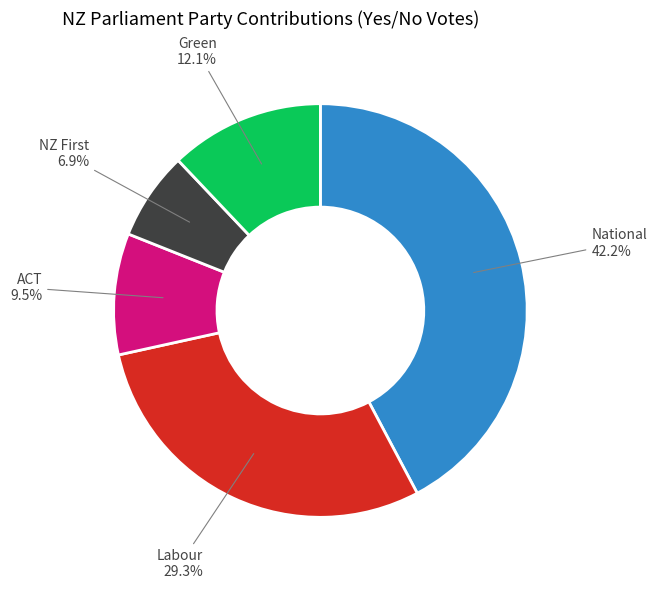

Count the number of slices in the pie.

5